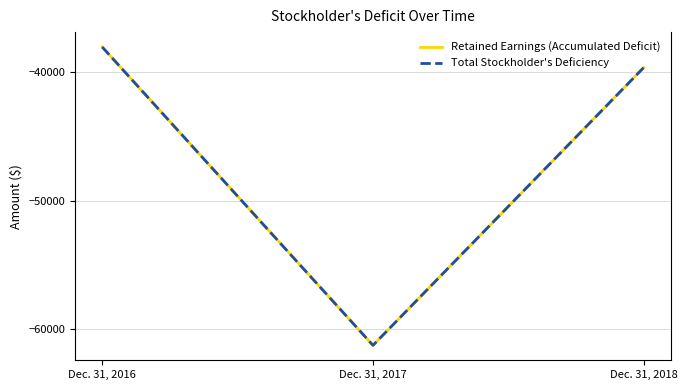

What value does the Total Stockholder's Deficiency series have at Dec. 31, 2016, to the nearest 10?

-38070